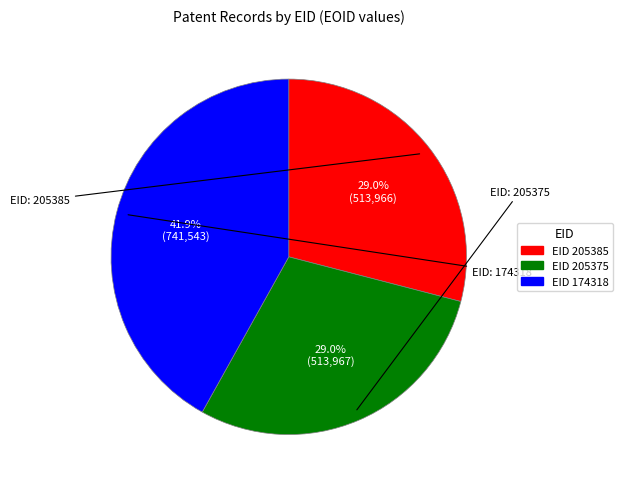

Is there a majority slice in this chart?

No